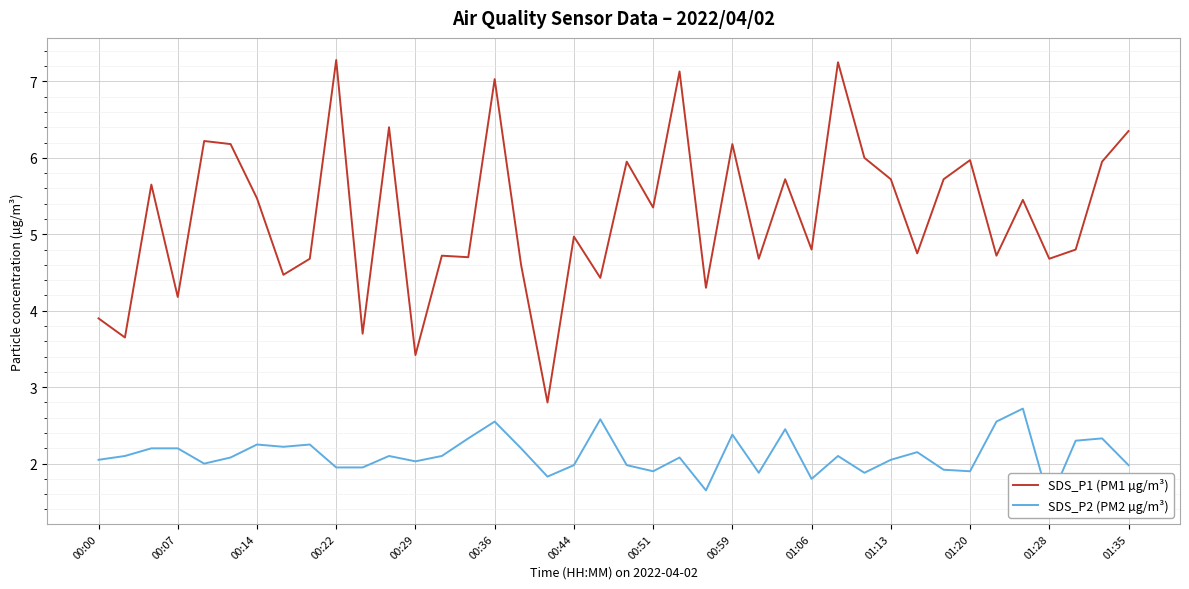

What value does the SDS_P1 (PM1 µg/m³) series have at 20?

6.0